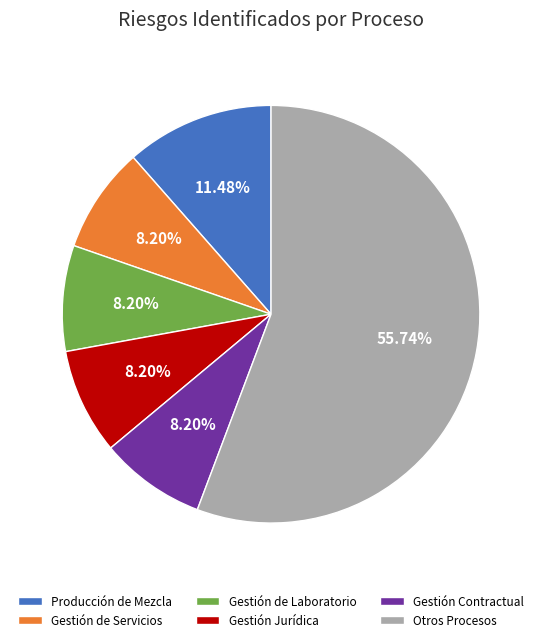

Which has a higher value, Gestión de Laboratorio or Otros Procesos?

Otros Procesos